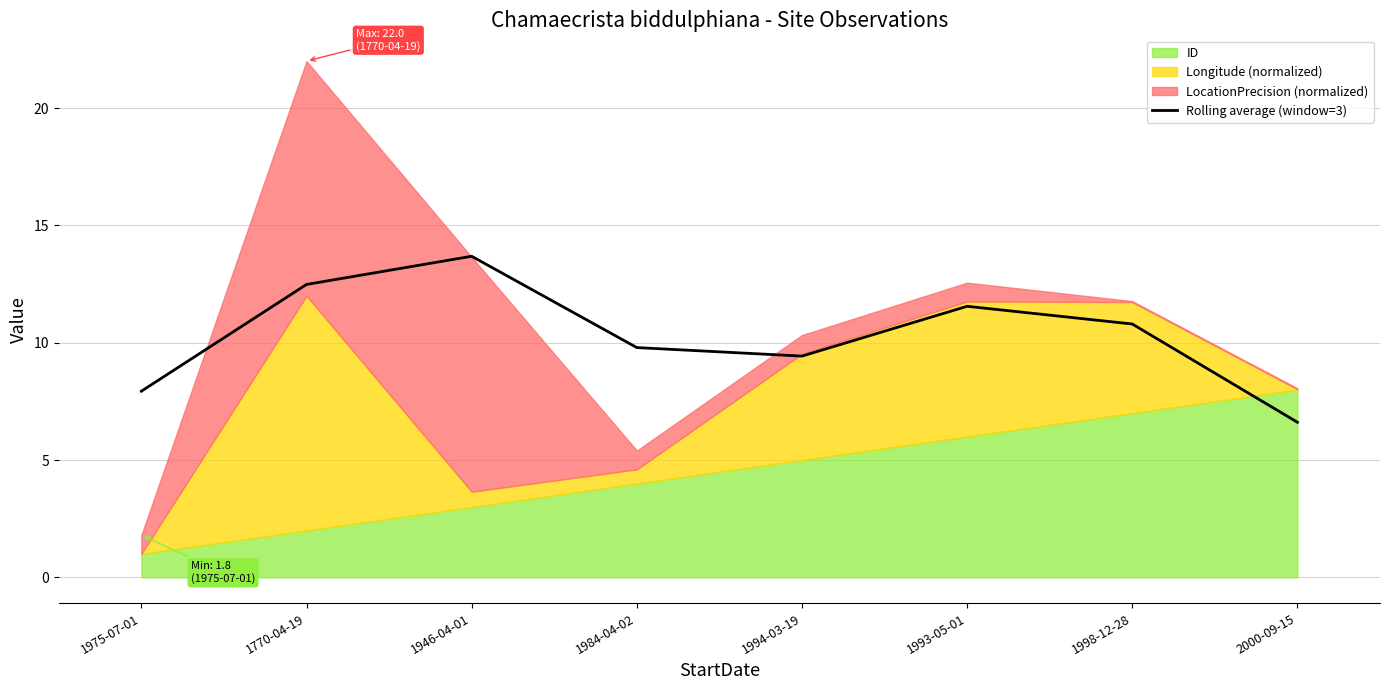

How many values are below 10?

4